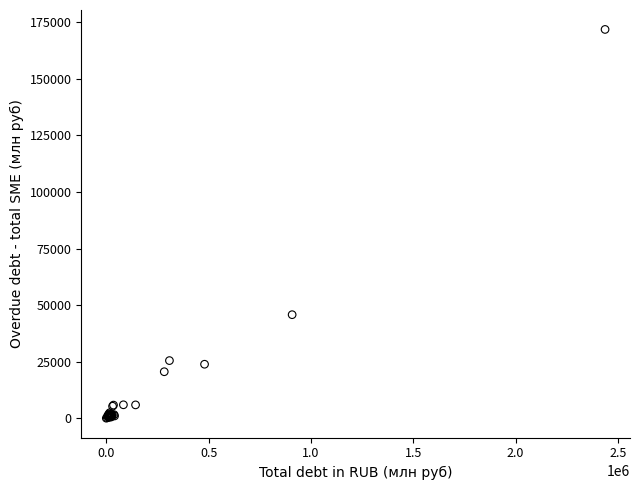

What Y value in the scatter plot is closest to 85928?

45754.8